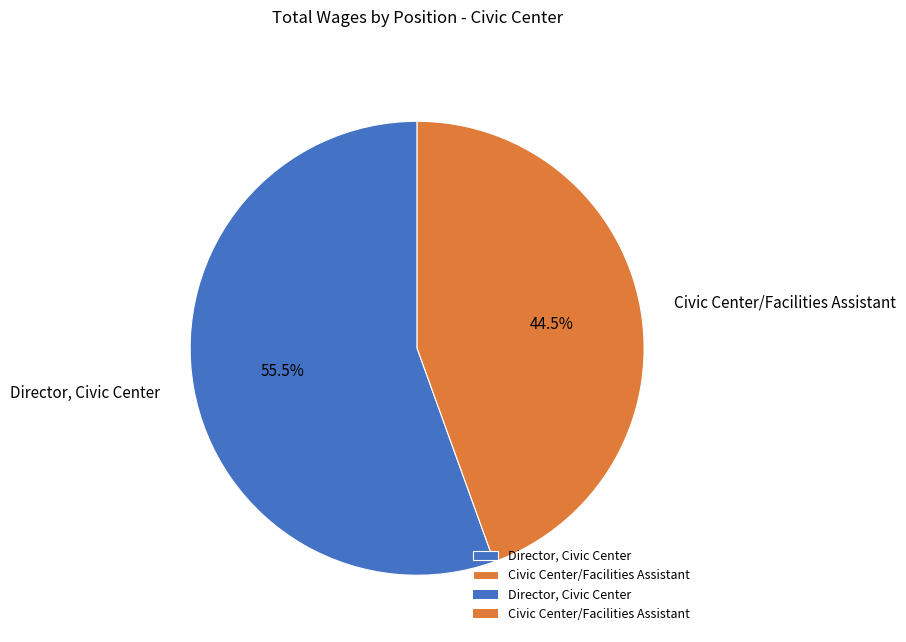

To the nearest percent, what is the difference between the largest and smallest slice percentages?

11%